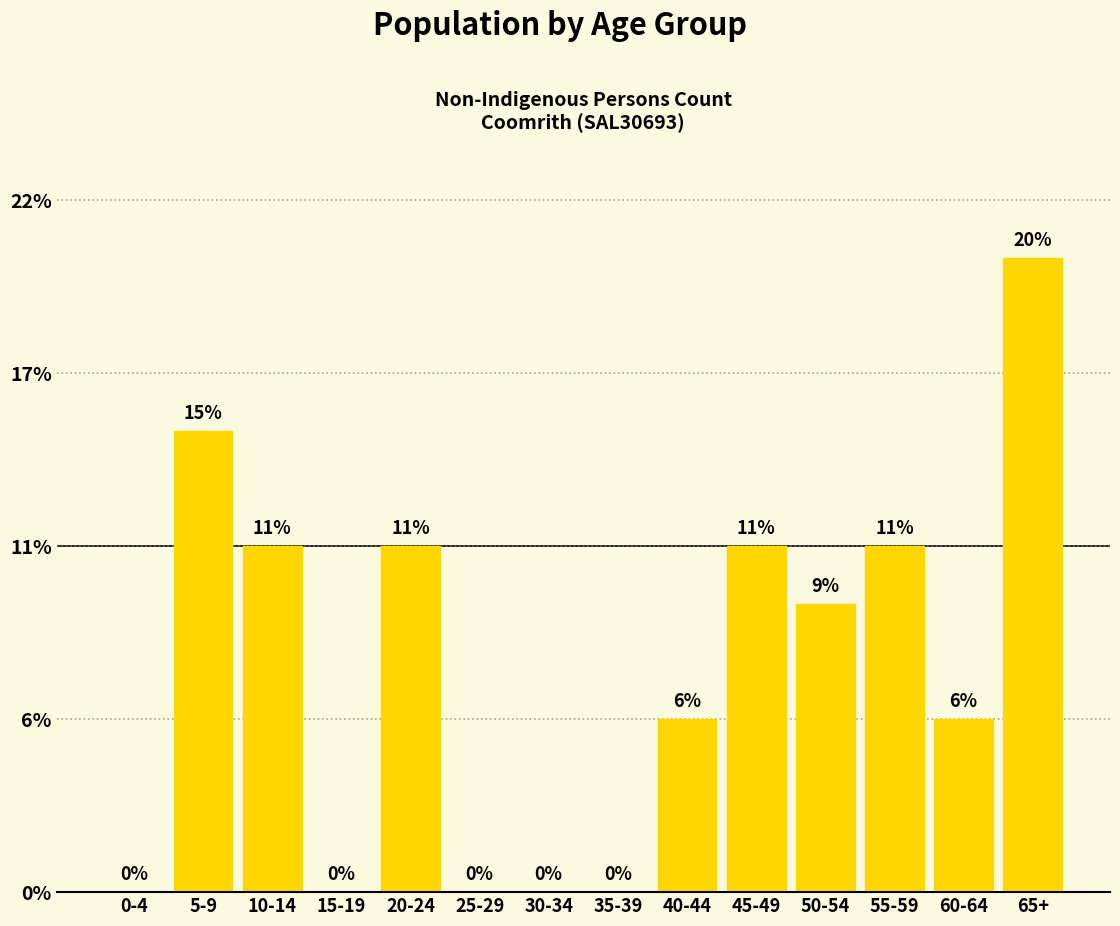

Are the bars horizontal?

No